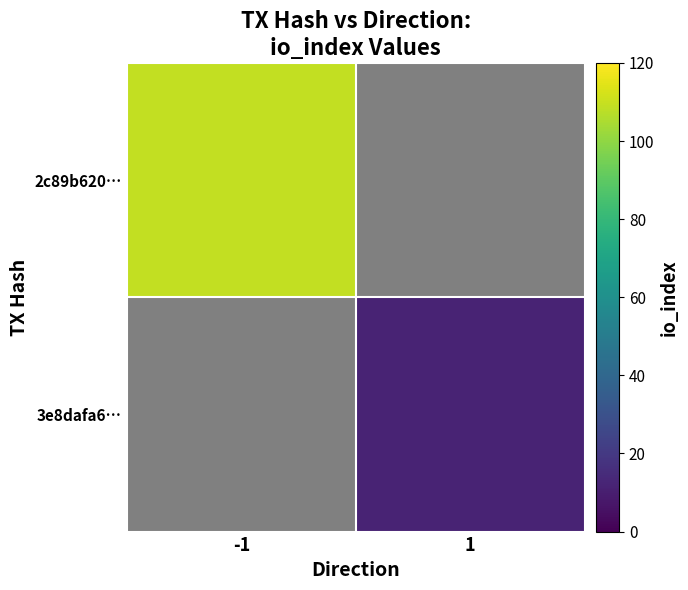

Which label corresponds to the smallest value in the chart?

1